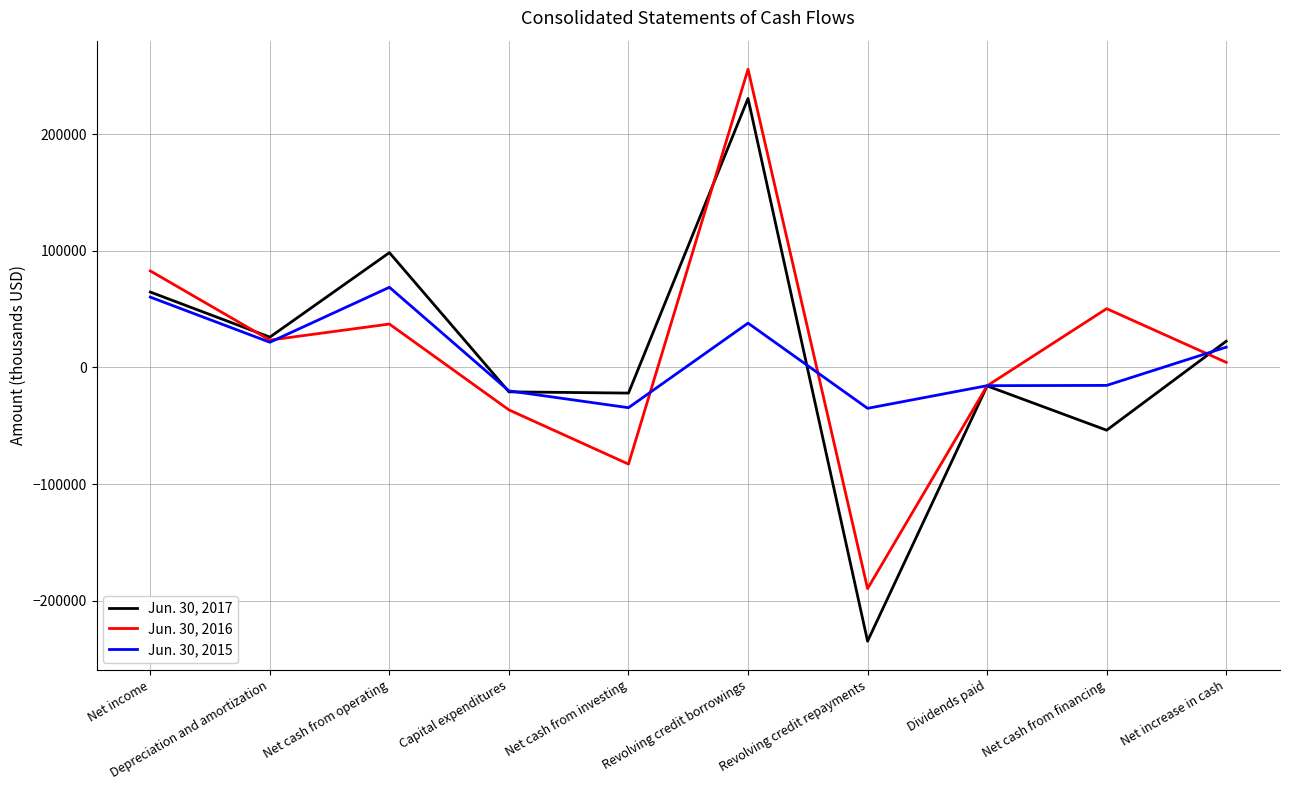

Rank the series at Net income from lowest to highest value.

Jun. 30, 2015, Jun. 30, 2017, Jun. 30, 2016